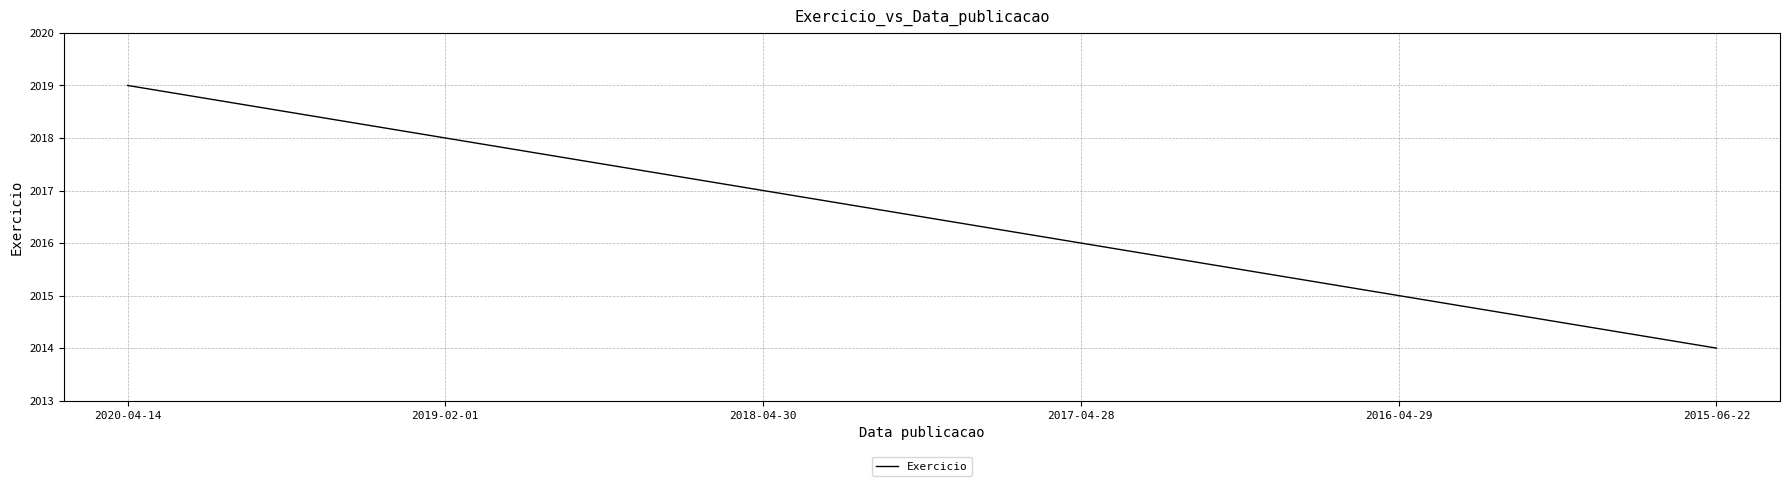

Is it true that the value at 2017-04-28 is 2016?

True